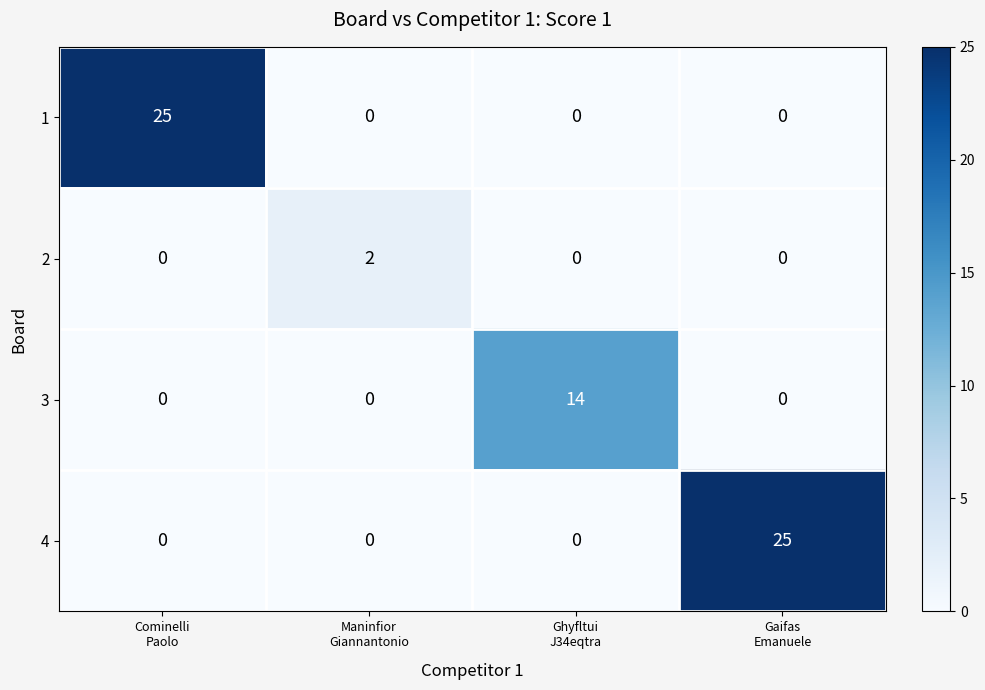

What is the maximum value shown in the chart?

25